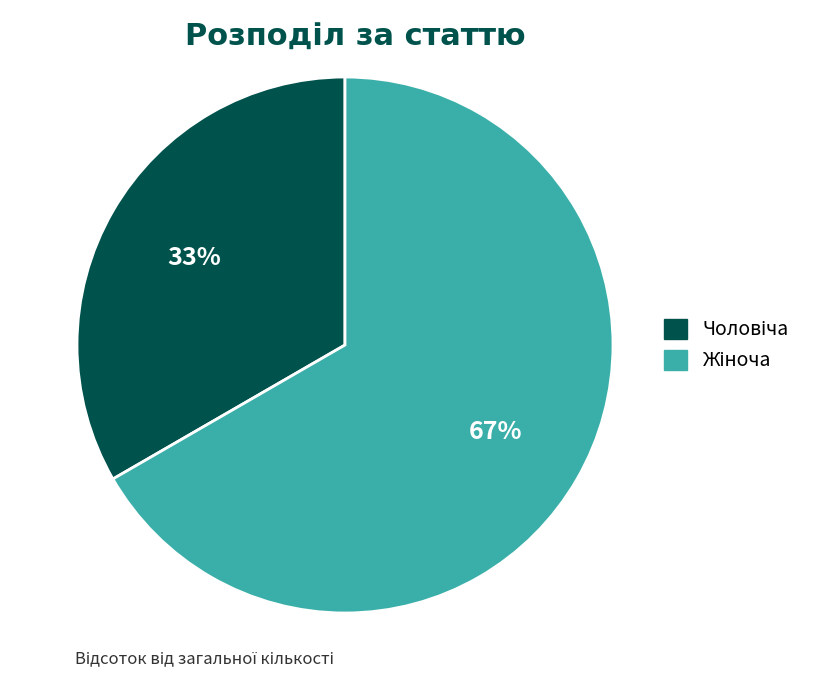

To the nearest percent, what is the average slice percentage?

50%